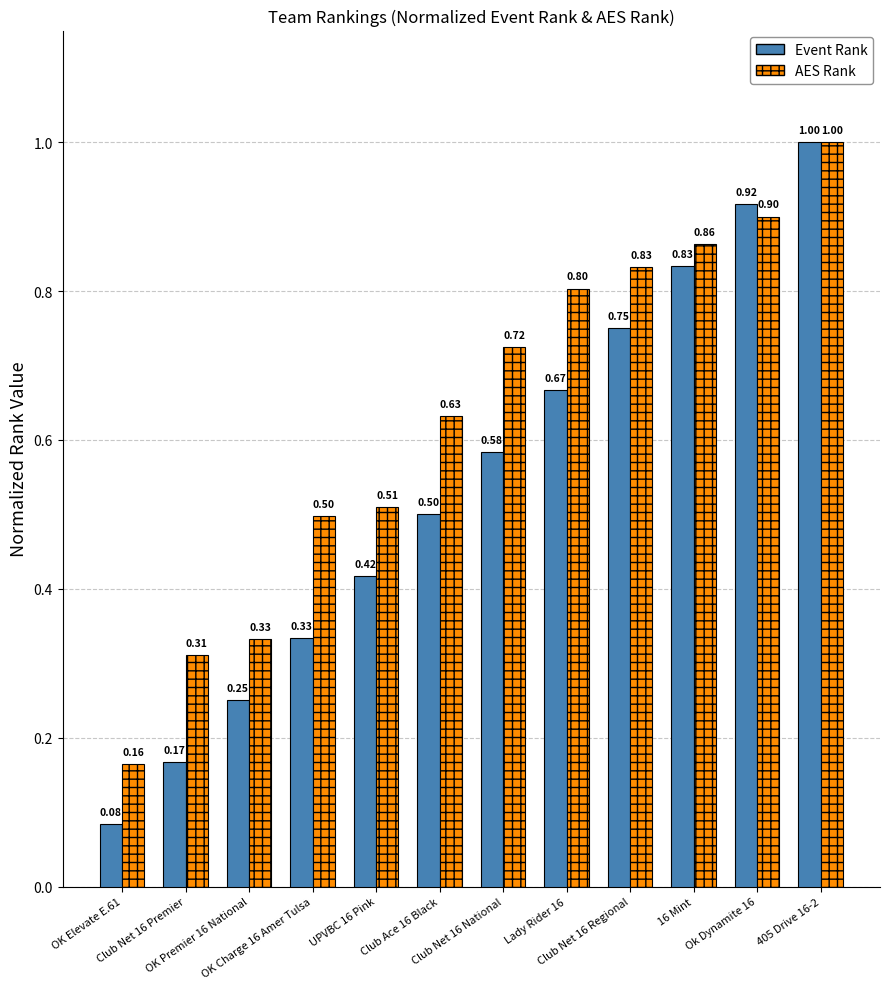

Are the bars horizontal?

No